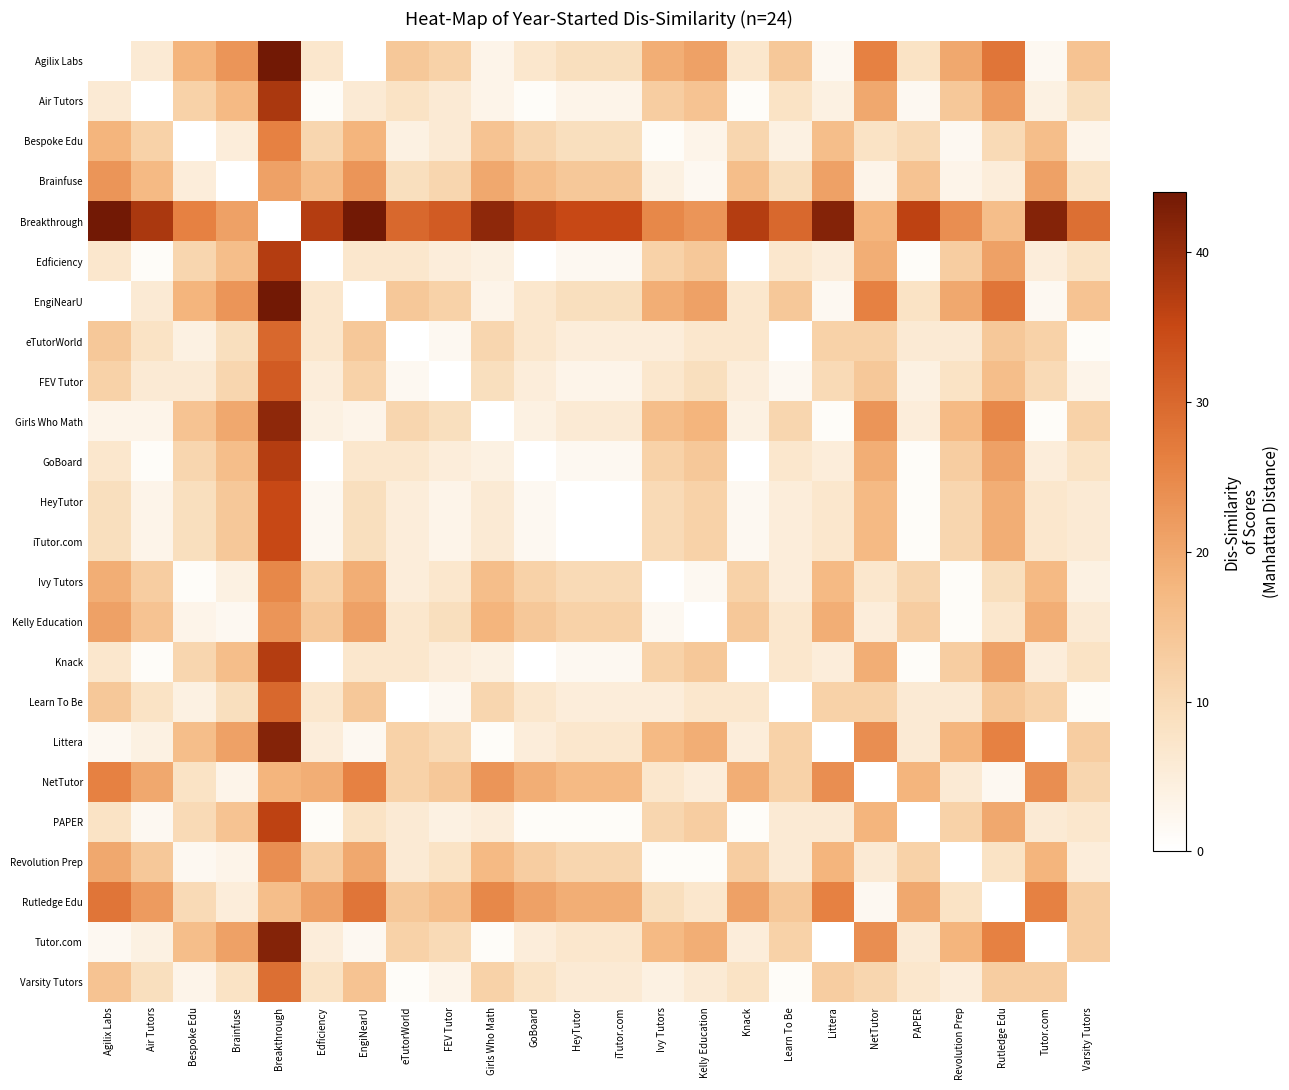

What is the difference between the highest and lowest values at NetTutor?

26